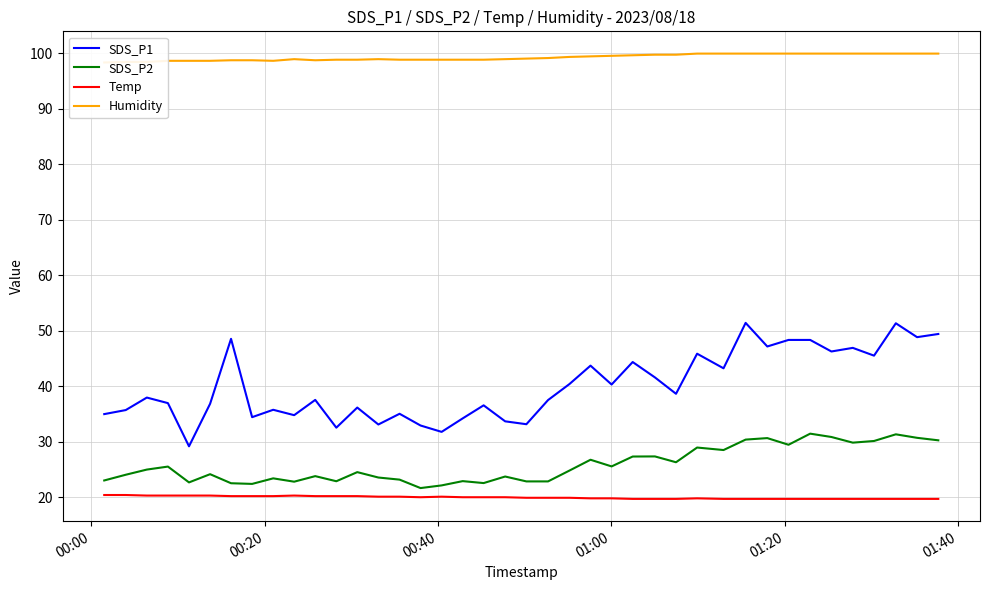

True or false: SDS_P1 and SDS_P2 intersect in this chart.

False